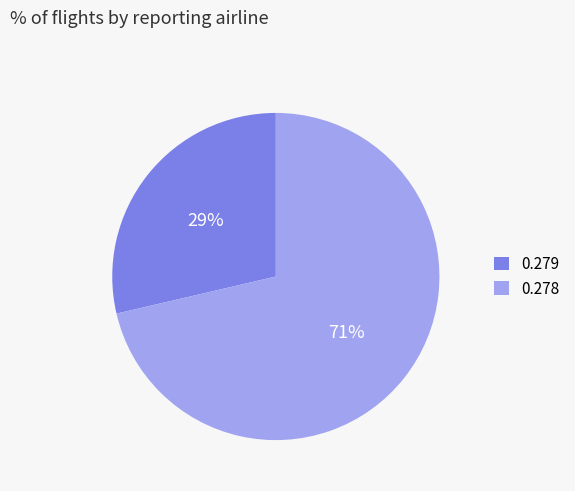

How many segments does this pie chart have?

2